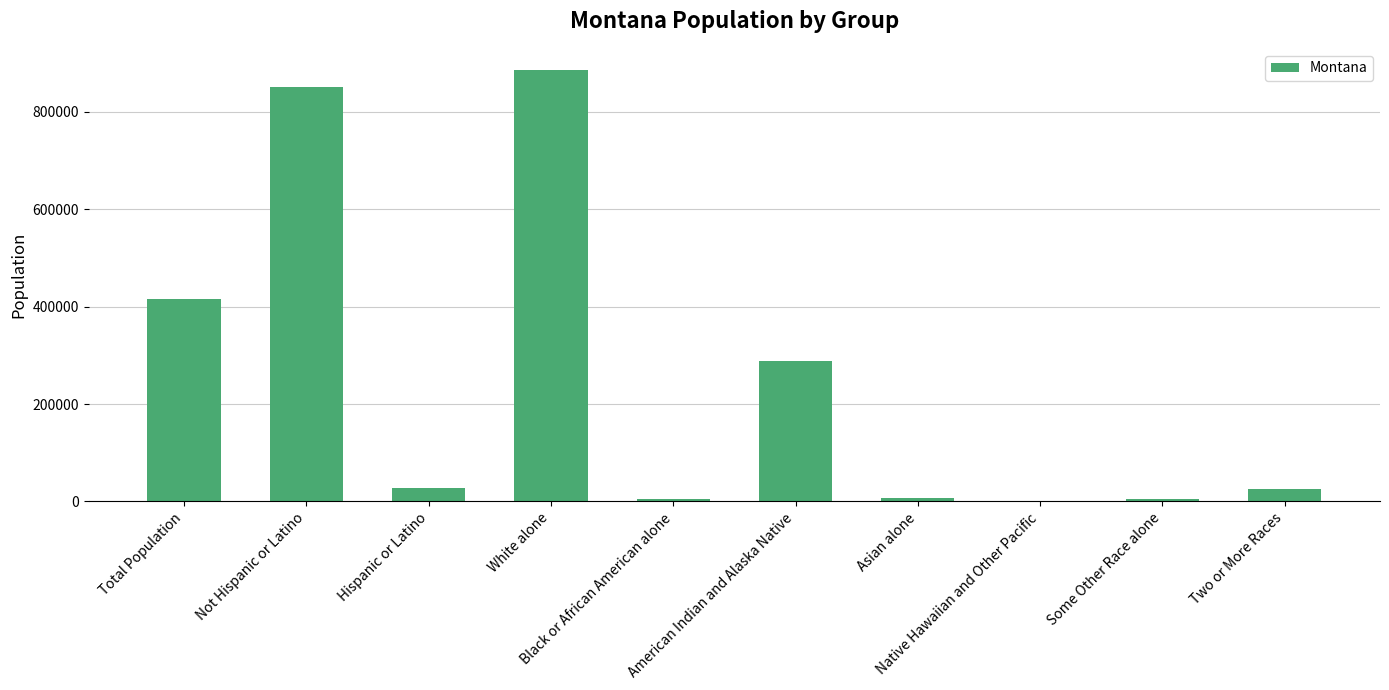

What is the sum of the values at Two or More Races and Native Hawaiian and Other Pacific?

25644